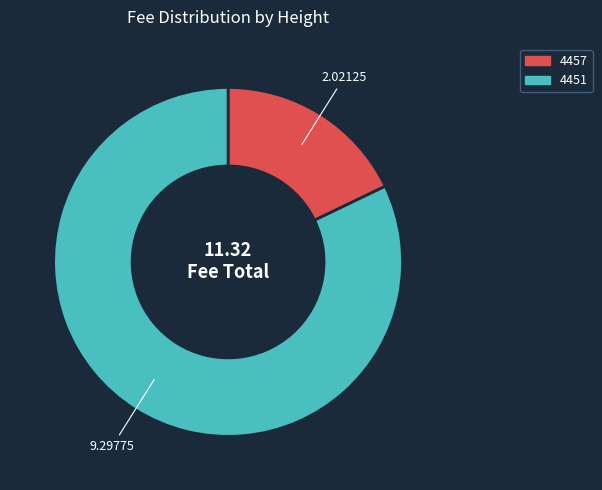

The 4451 slice represents 93% of the pie. True or false?

False